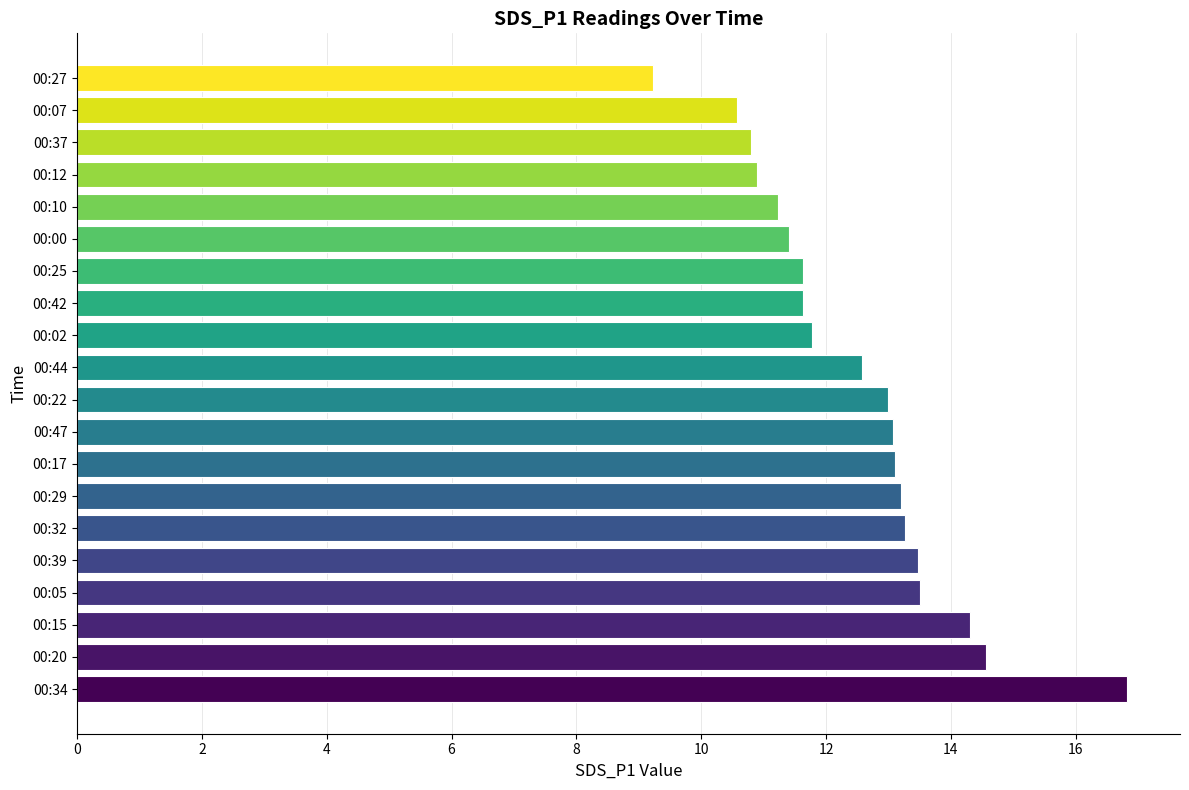

What is the maximum value shown in the chart?

16.8